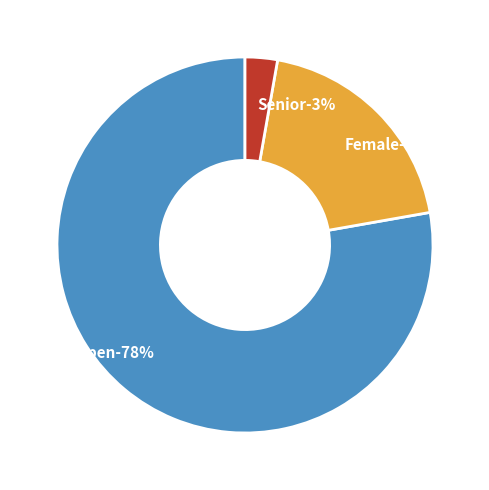

Rank the categories by value from lowest to highest.

Senior, Female, Open